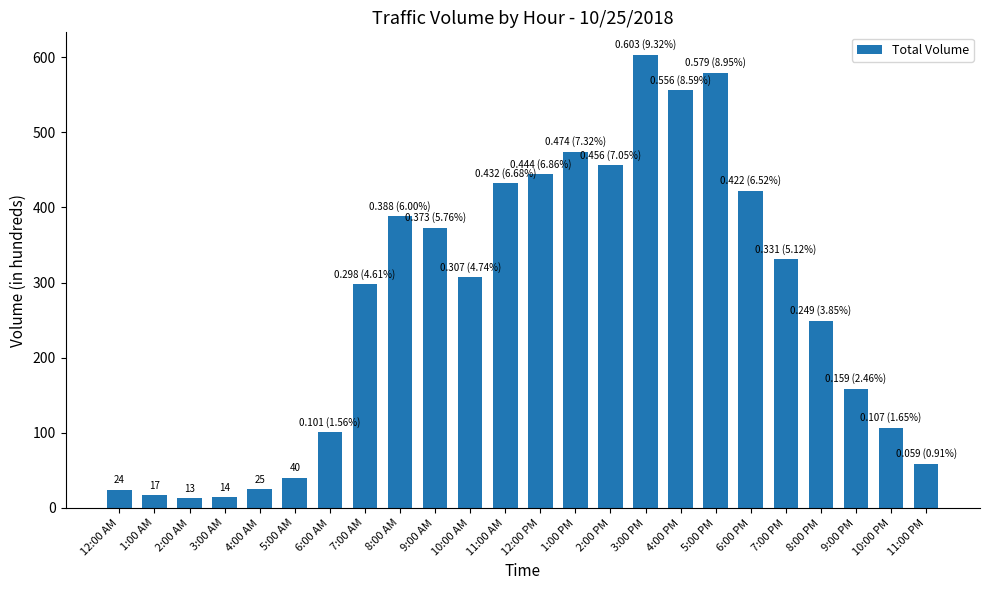

What value does the data have at 2:00 PM?

456